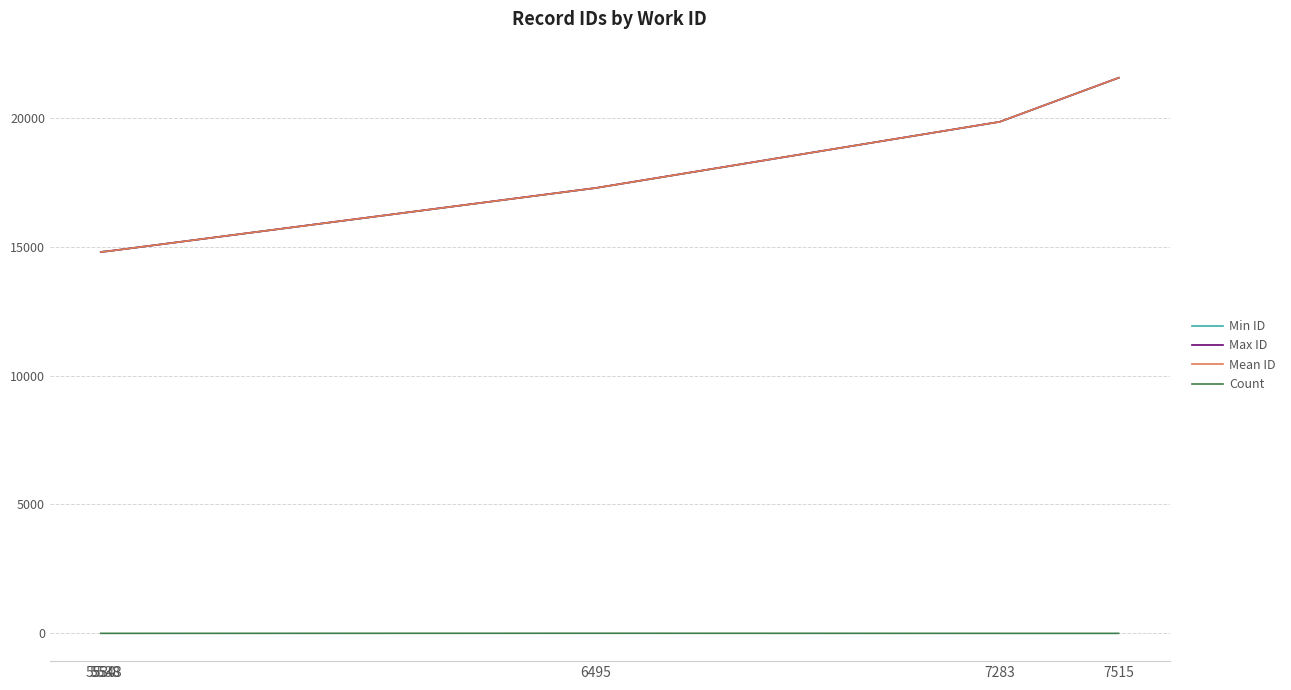

What is the sum of all Max ID values?

103082